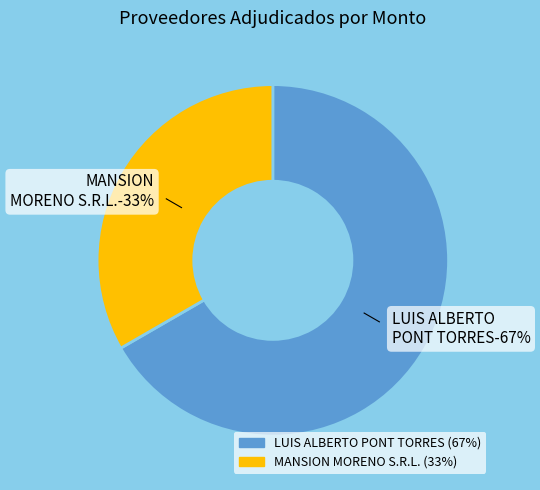

Which category accounts for the majority?

LUIS ALBERTO PONT TORRES